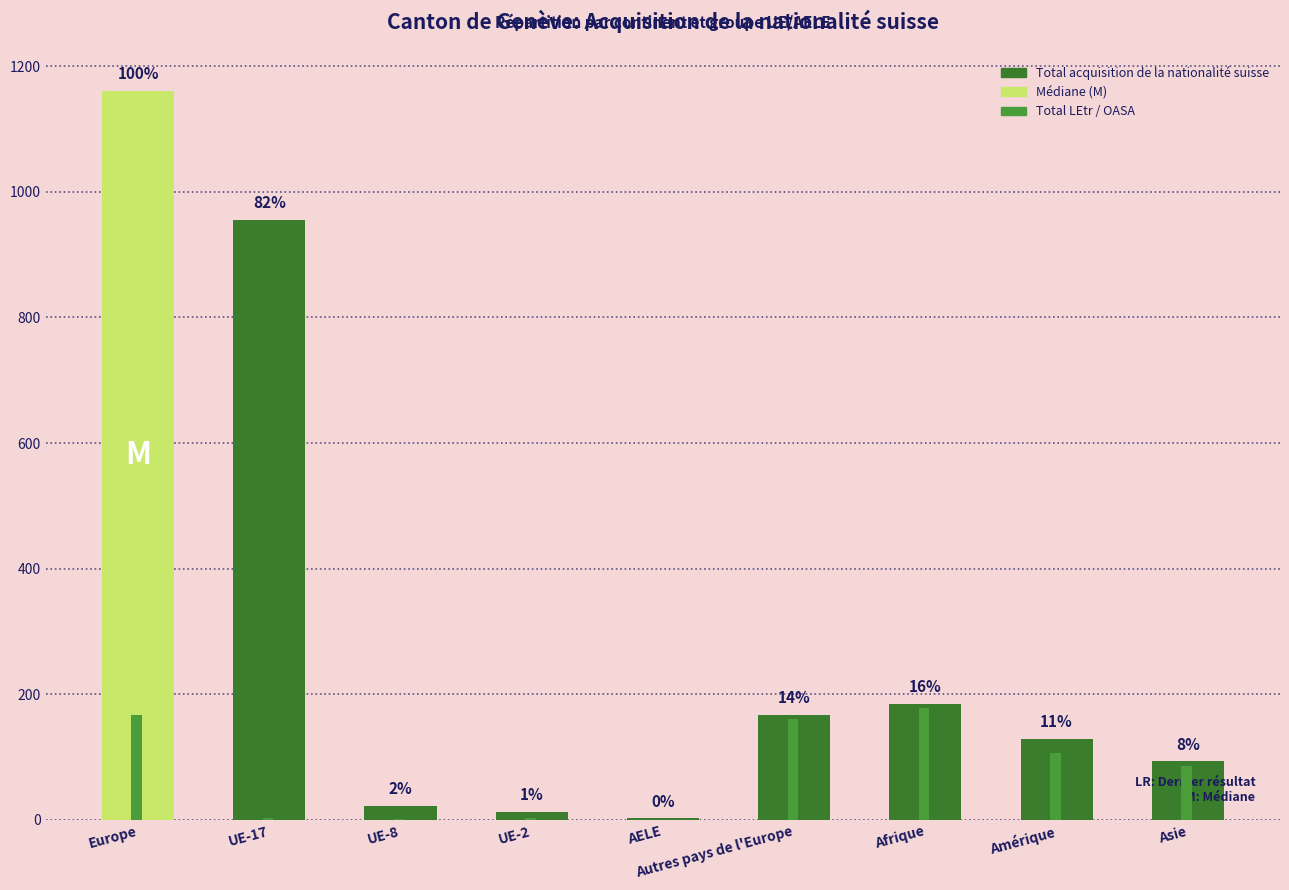

What is the greatest value displayed?

1161